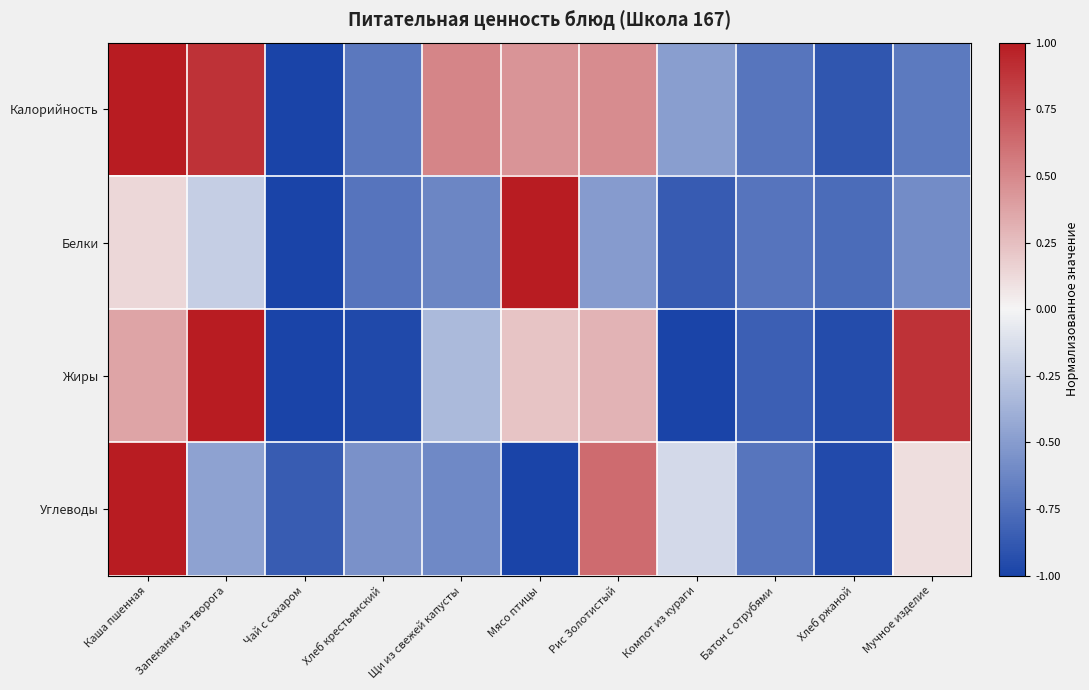

Reading left to right, what are all the values shown in this chart?

Калорийность: Каша пшенная=1.0	Запеканка из творога=0.9	Чай с сахаром=-1.0	Хлеб крестьянский=-0.7	Щи из свежей капусты=0.5	Мясо птицы=0.4	Рис Золотистый=0.5	Компот из кураги=-0.5	Батон с отрубями=-0.7	Хлеб ржаной=-0.9	Мучное изделие=-0.7
Белки: Каша пшенная=0.1	Запеканка из творога=-0.2	Чай с сахаром=-1.0	Хлеб крестьянский=-0.7	Щи из свежей капусты=-0.6	Мясо птицы=1.0	Рис Золотистый=-0.5	Компот из кураги=-0.9	Батон с отрубями=-0.7	Хлеб ржаной=-0.8	Мучное изделие=-0.6
Жиры: Каша пшенная=0.4	Запеканка из творога=1.0	Чай с сахаром=-1.0	Хлеб крестьянский=-1.0	Щи из свежей капусты=-0.3	Мясо птицы=0.2	Рис Золотистый=0.3	Компот из кураги=-1.0	Батон с отрубями=-0.8	Хлеб ржаной=-0.9	Мучное изделие=0.9
Углеводы: Каша пшенная=1.0	Запеканка из творога=-0.5	Чай с сахаром=-0.9	Хлеб крестьянский=-0.6	Щи из свежей капусты=-0.6	Мясо птицы=-1.0	Рис Золотистый=0.6	Компот из кураги=-0.1	Батон с отрубями=-0.7	Хлеб ржаной=-1.0	Мучное изделие=0.1